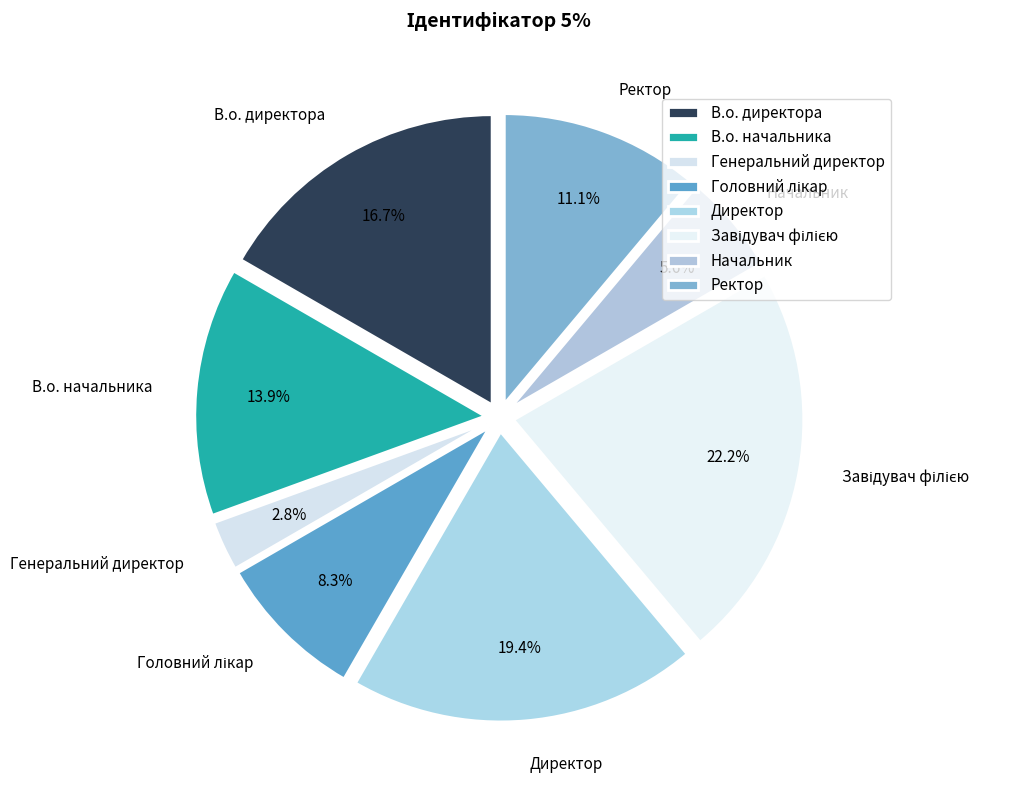

What percentage is NOT represented by Директор?

80.6%